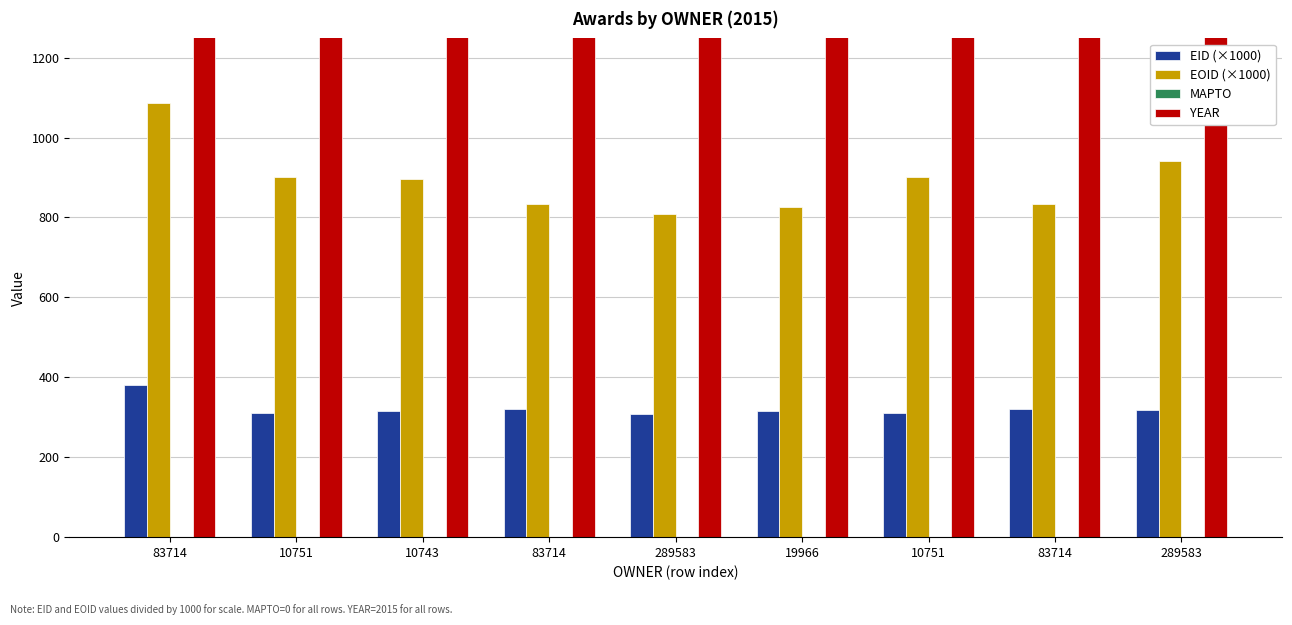

What is the difference between the maximum and minimum values in the EID (×1000) series?

72.7